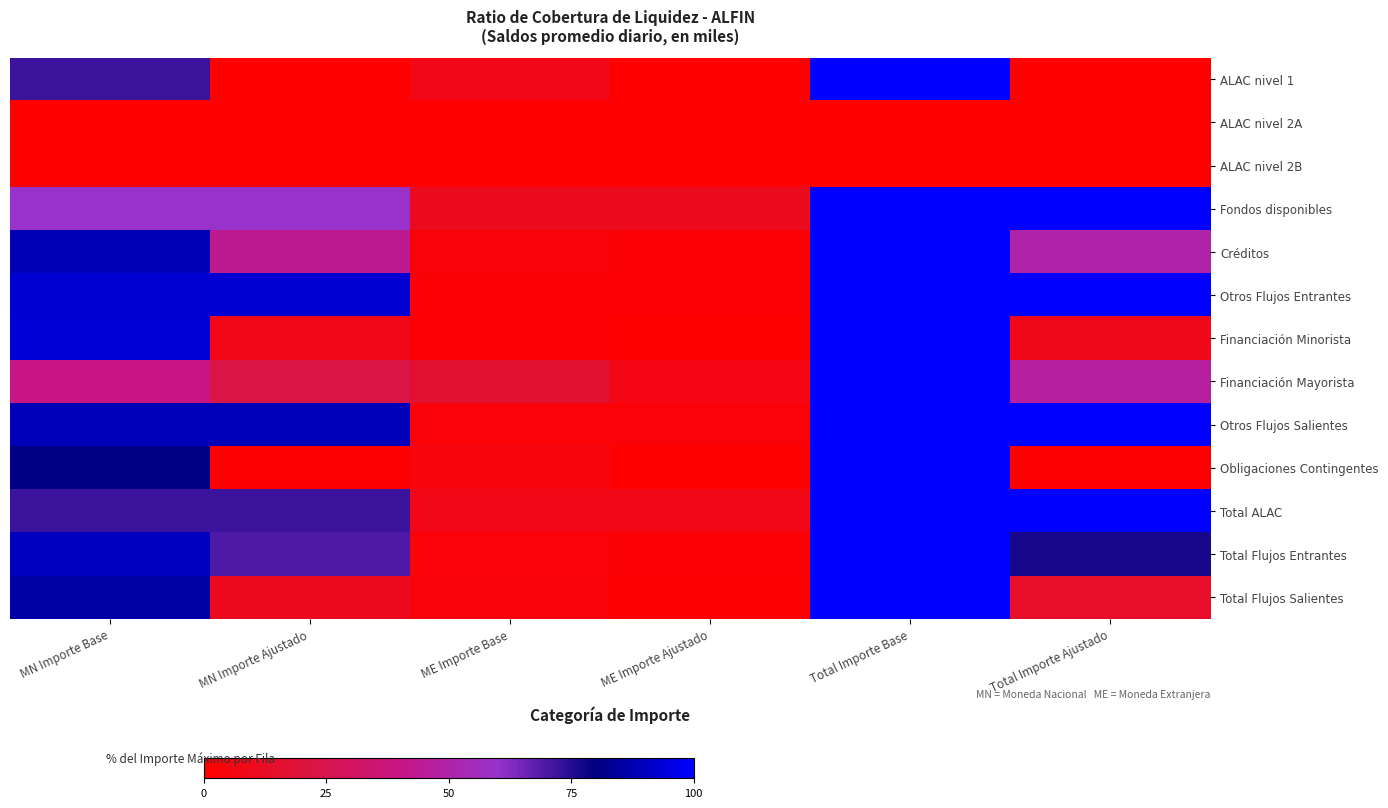

What is the spread (max minus min) of values at MN Importe Base?

93.2